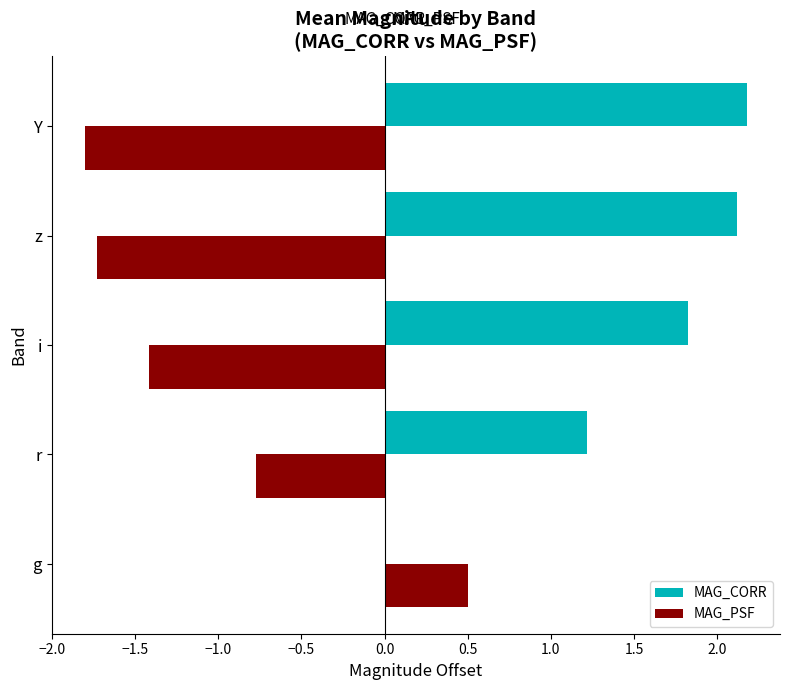

What is the total value across all series at z?

0.4